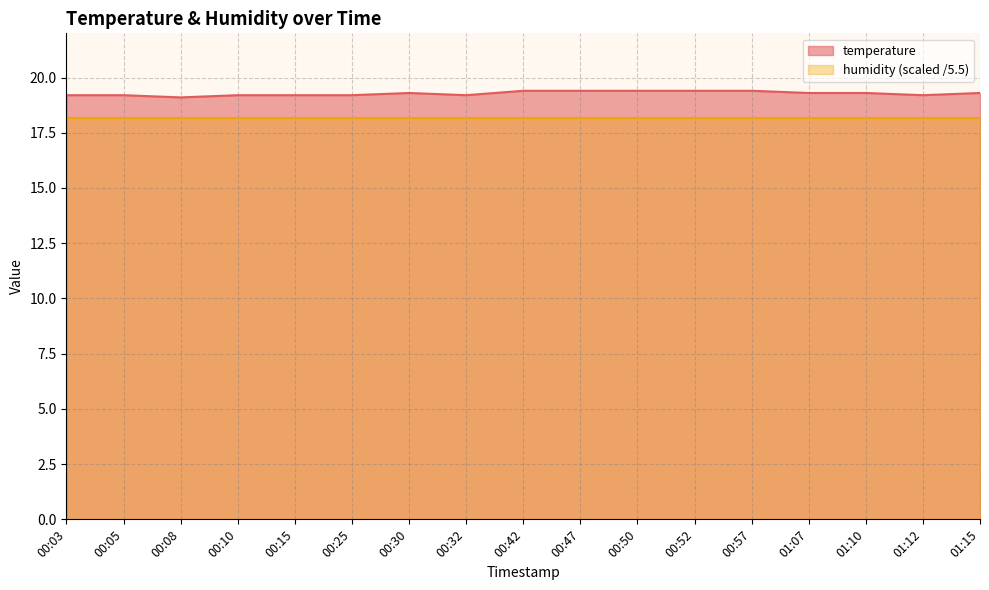

Does the chart display data point markers on the line(s)?

No